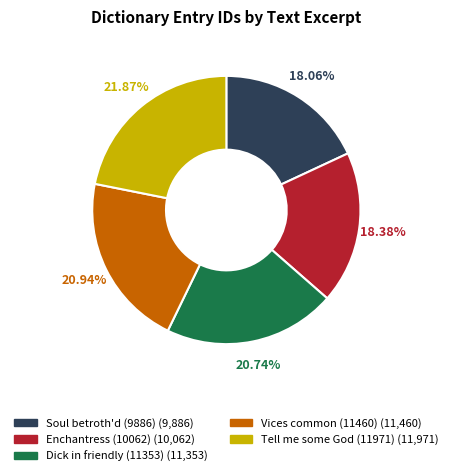

What is the total percentage of Tell me some God (11971) and Vices common (11460)?

42.8%